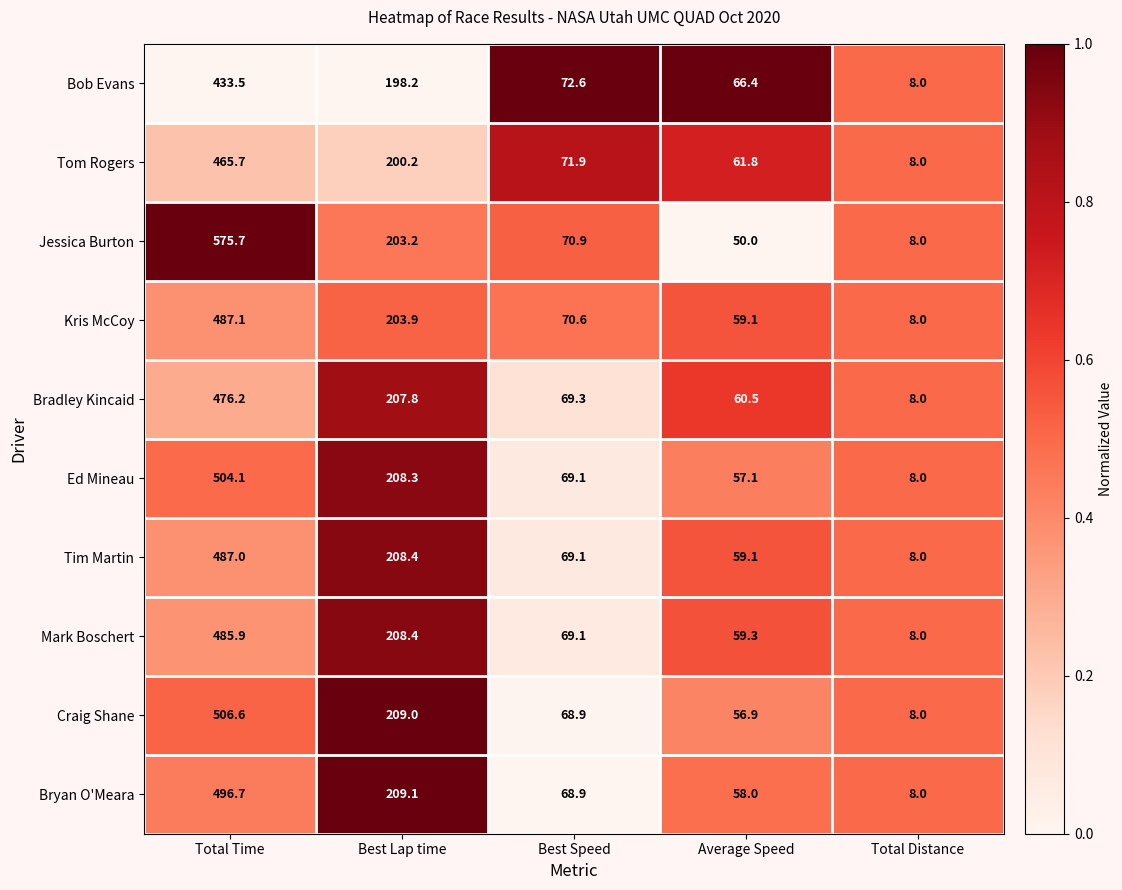

What is the total value across all series at Average Speed?

588.2